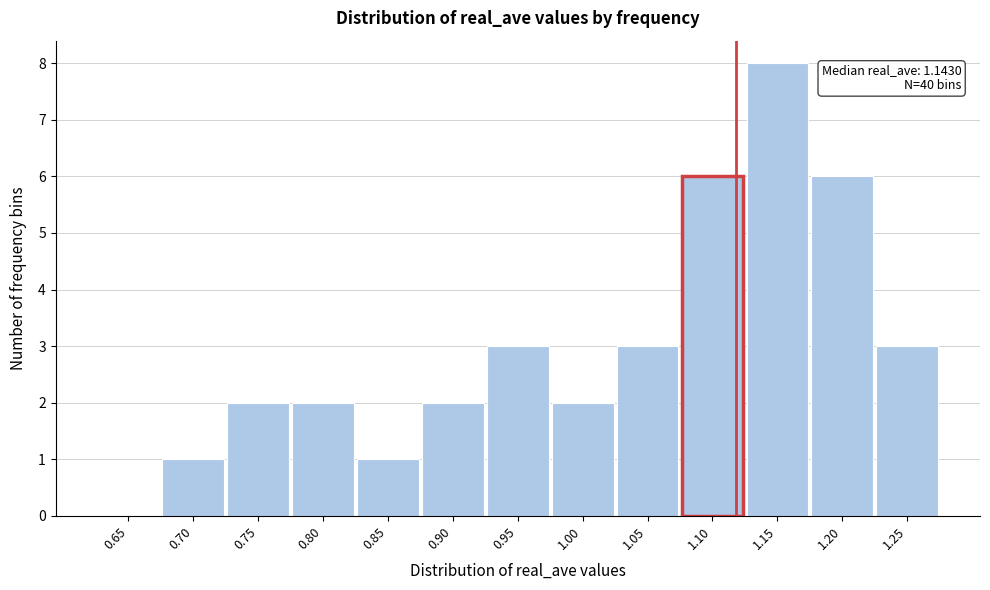

Reading left to right, what are all the values shown in this chart?

0.65=0	0.70=1	0.75=2	0.80=2	0.85=1	0.90=2	0.95=3	1.00=2	1.05=3	1.10=6	1.15=8	1.20=6	1.25=3